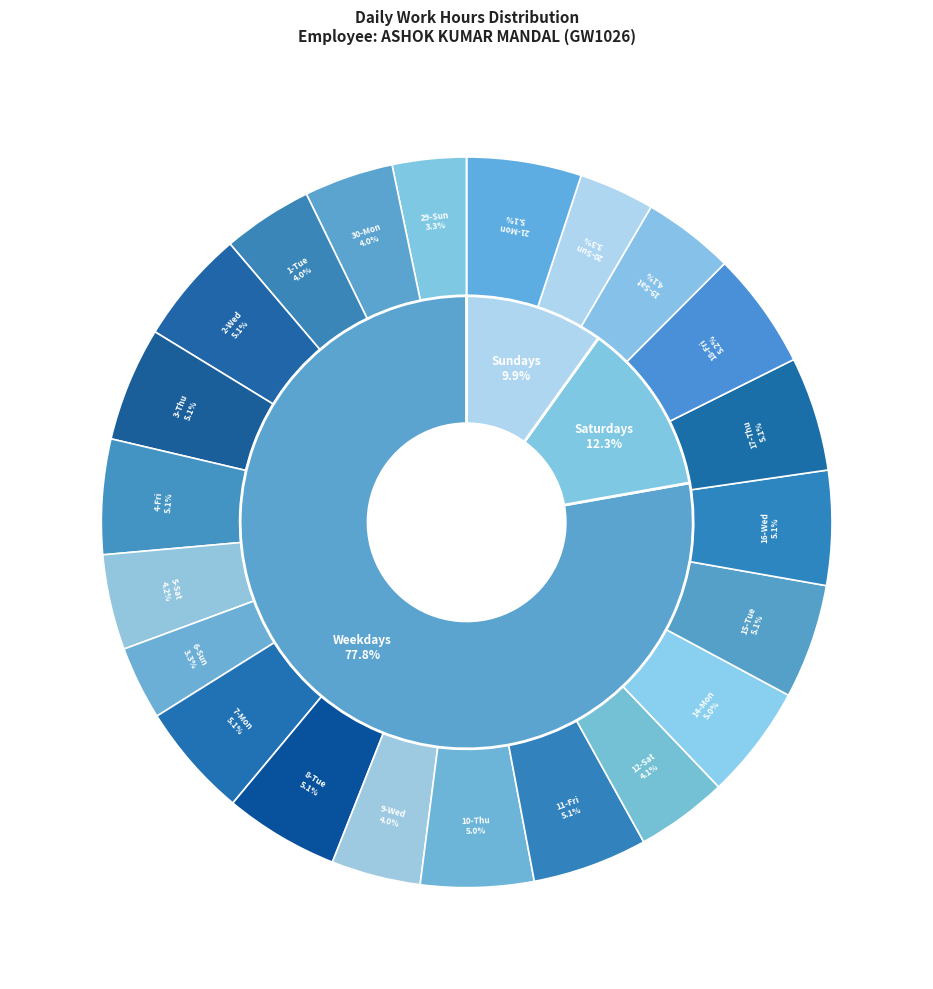

To the nearest percent, what is the combined percentage of 6-Sun and 17-Thu?

8%